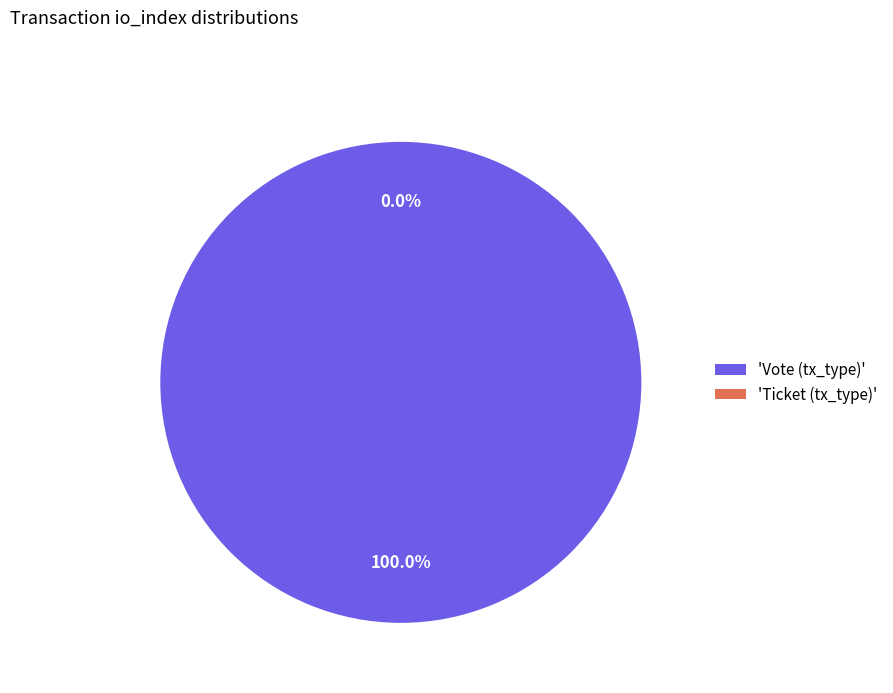

Which category has the biggest portion of the pie?

Vote (tx_type)